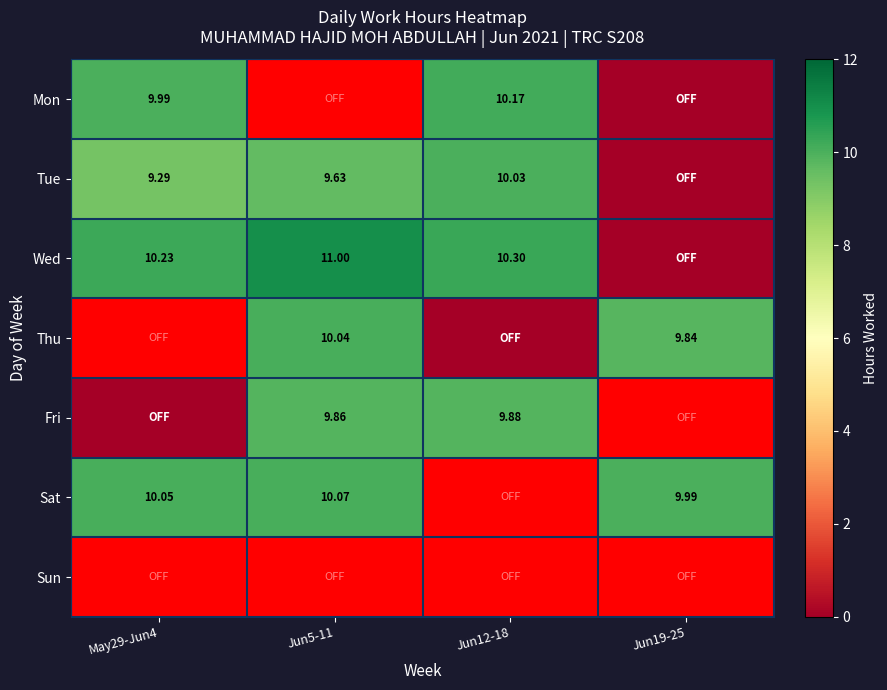

Is the value of Tue at Jun19-25 greater than the value of Sun at Jun5-11?

Yes